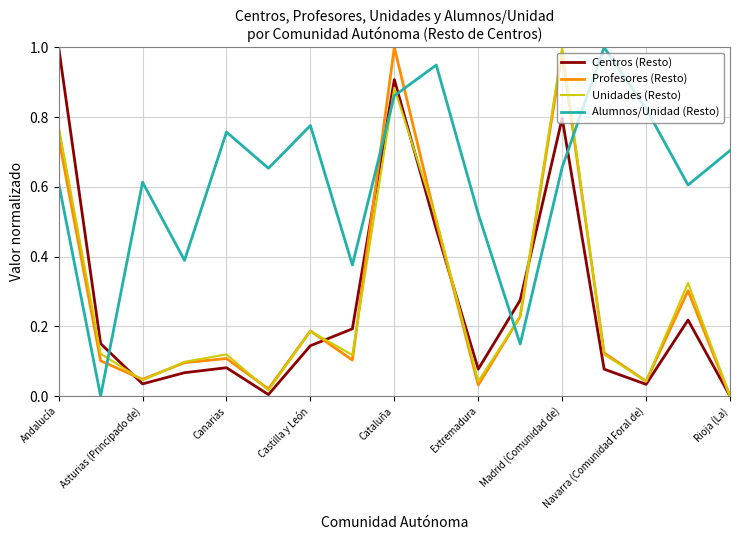

After their last crossing, which series has the higher values: Alumnos/Unidad (Resto) or Centros (Resto)?

Alumnos/Unidad (Resto)